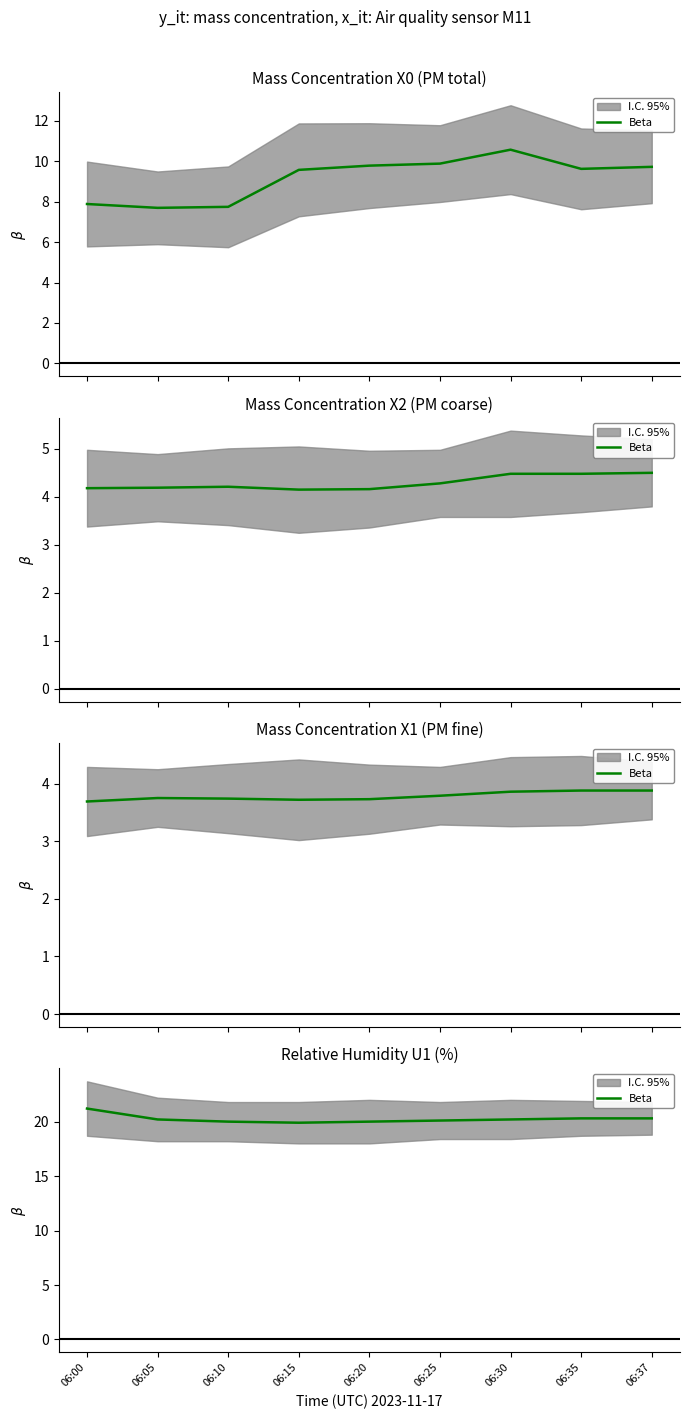

List the labels in order of value, smallest first.

06:15, 06:10, 06:20, 06:25, 06:05, 06:30, 06:35, 06:37, 06:00